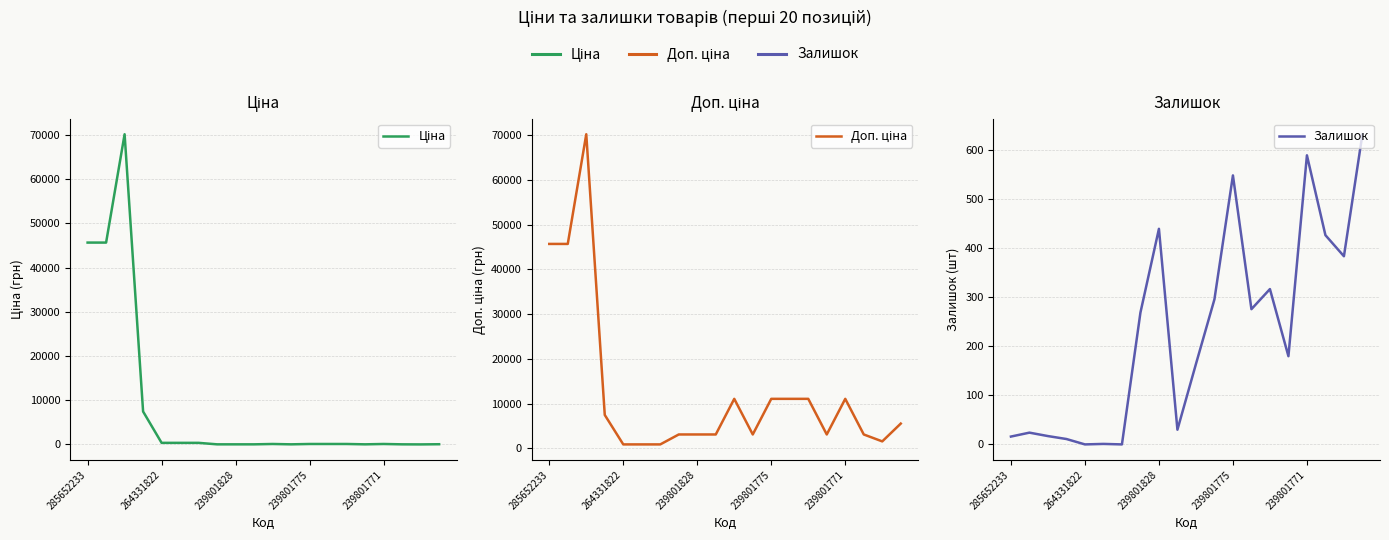

Which series has the largest range (max minus min)?

Ціна